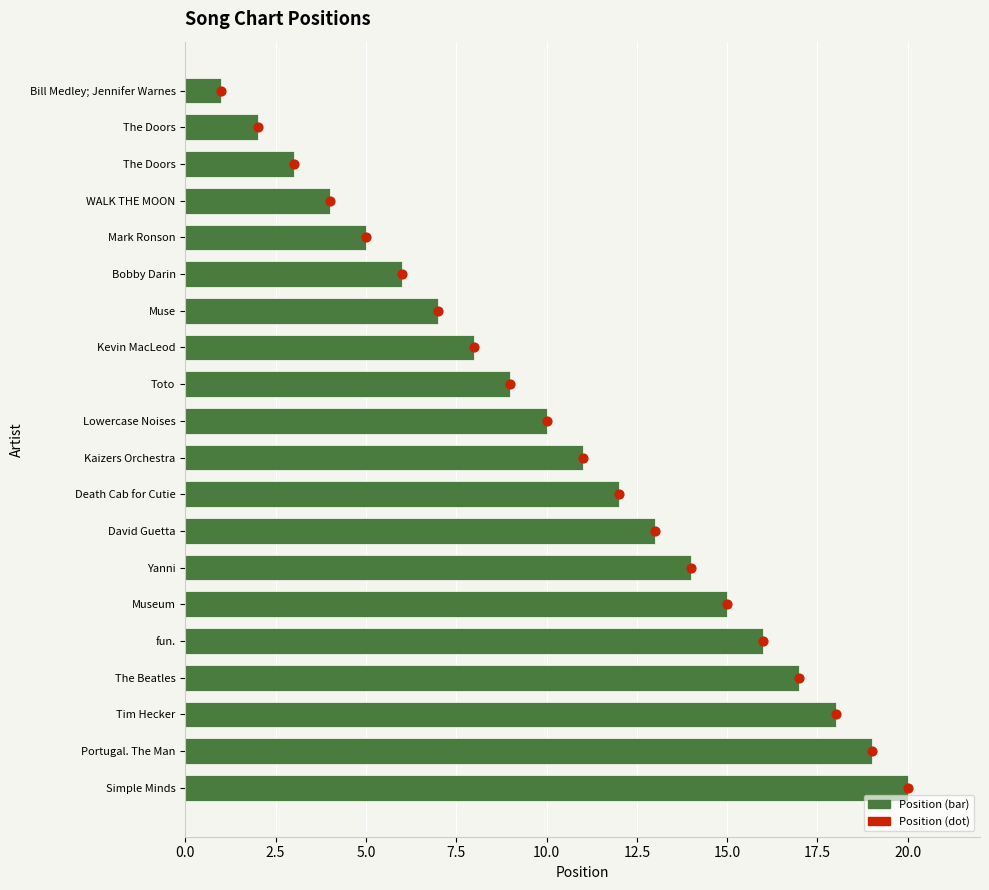

Which series has the largest Y range (max minus min)?

Position